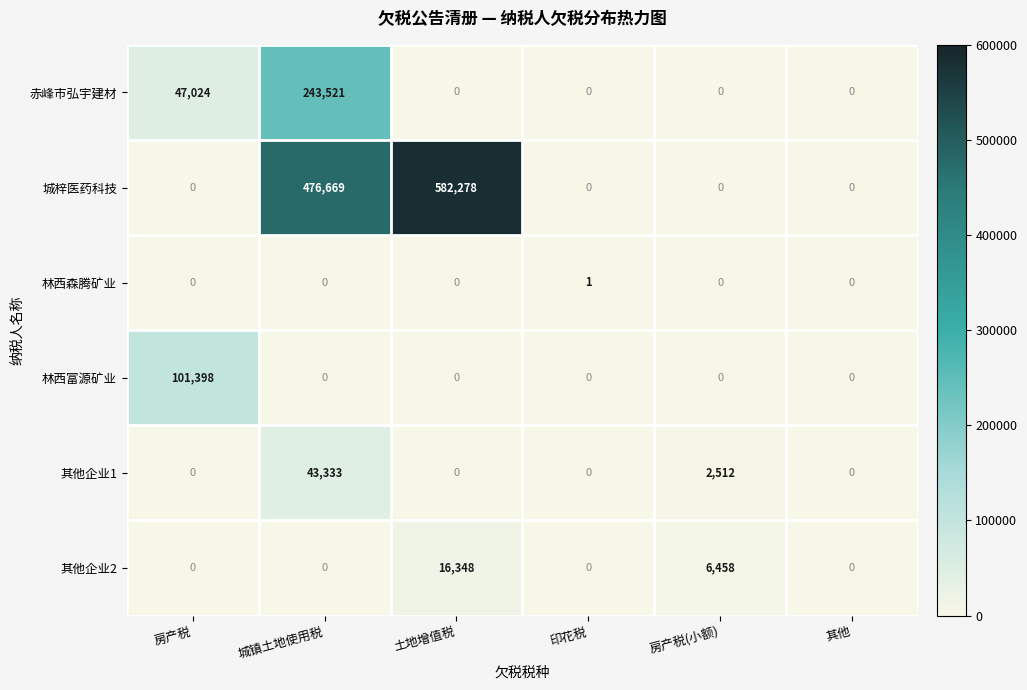

Is it true that 城梓医药科技 equals 0 at 印花税?

True